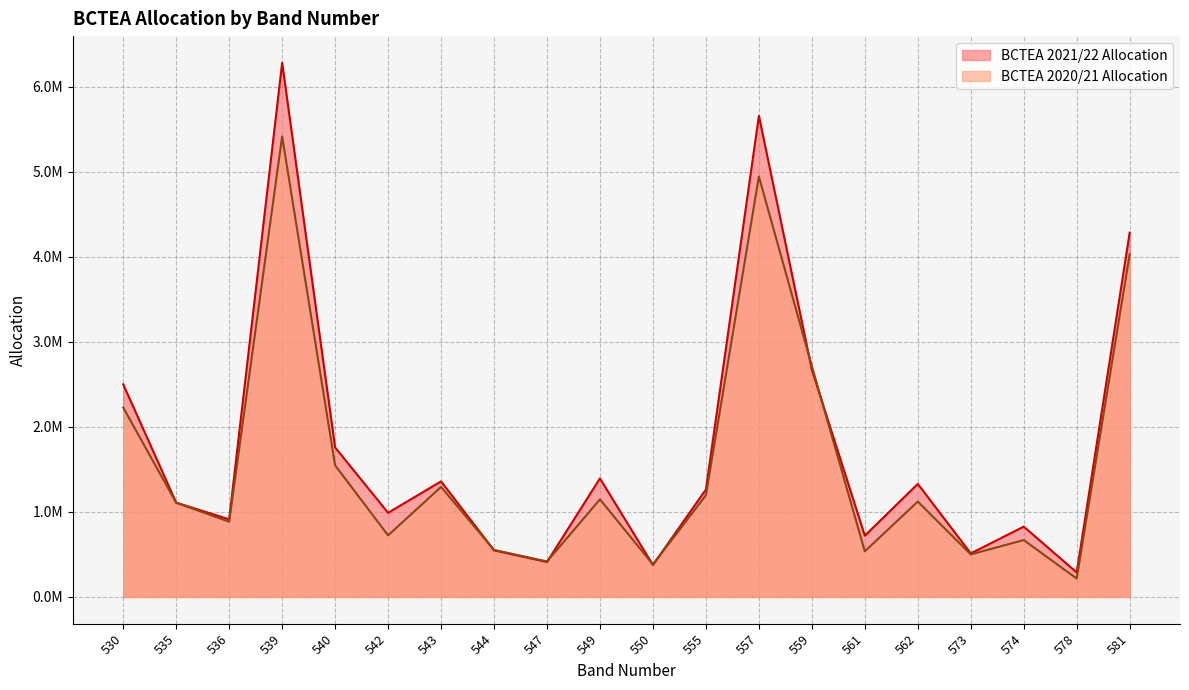

Which category has the lowest value in the BCTEA 2021/22 Allocation series?

578